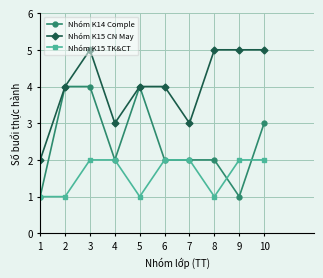

Where is the first local maximum for Nhóm K15 CN May?

3